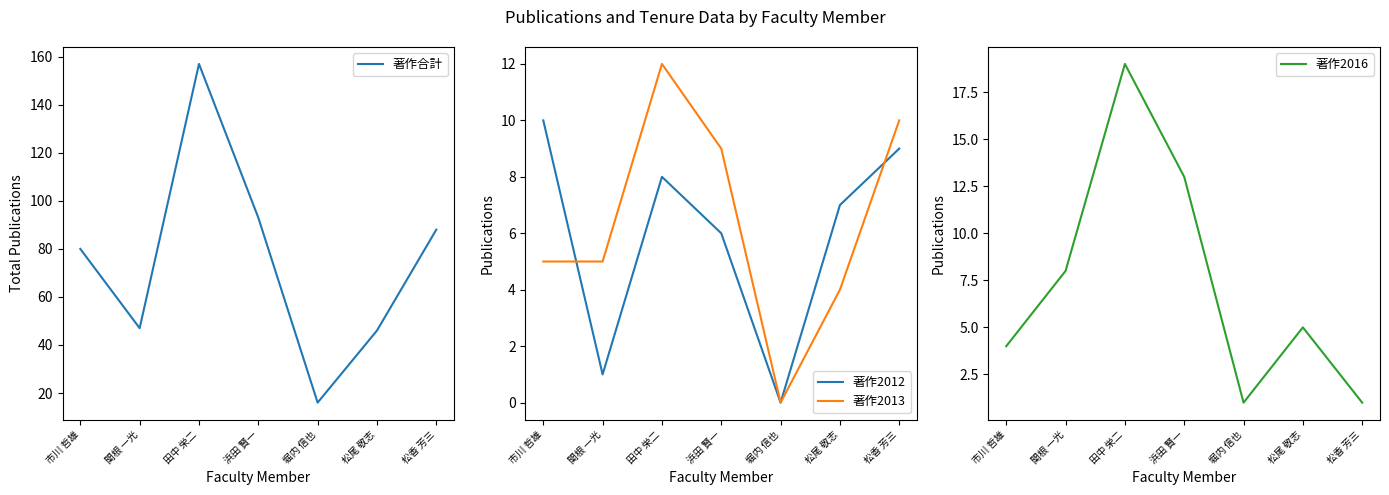

Reading left to right, list all the values displayed in this chart.

著作合計: 80	47	157	93	16	46	88
著作2012: 10	1	8	6	0	7	9
著作2013: 5	5	12	9	0	4	10
著作2016: 4	8	19	13	1	5	1